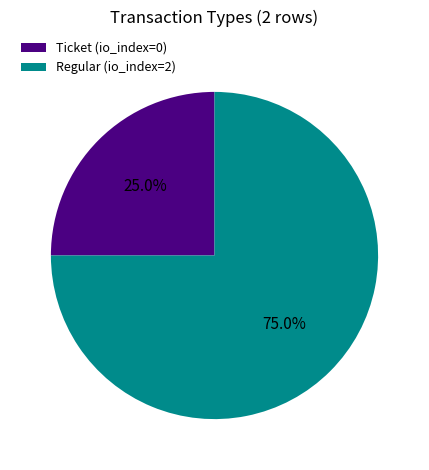

To the nearest percent, what is the combined percentage of Ticket and Regular?

100%